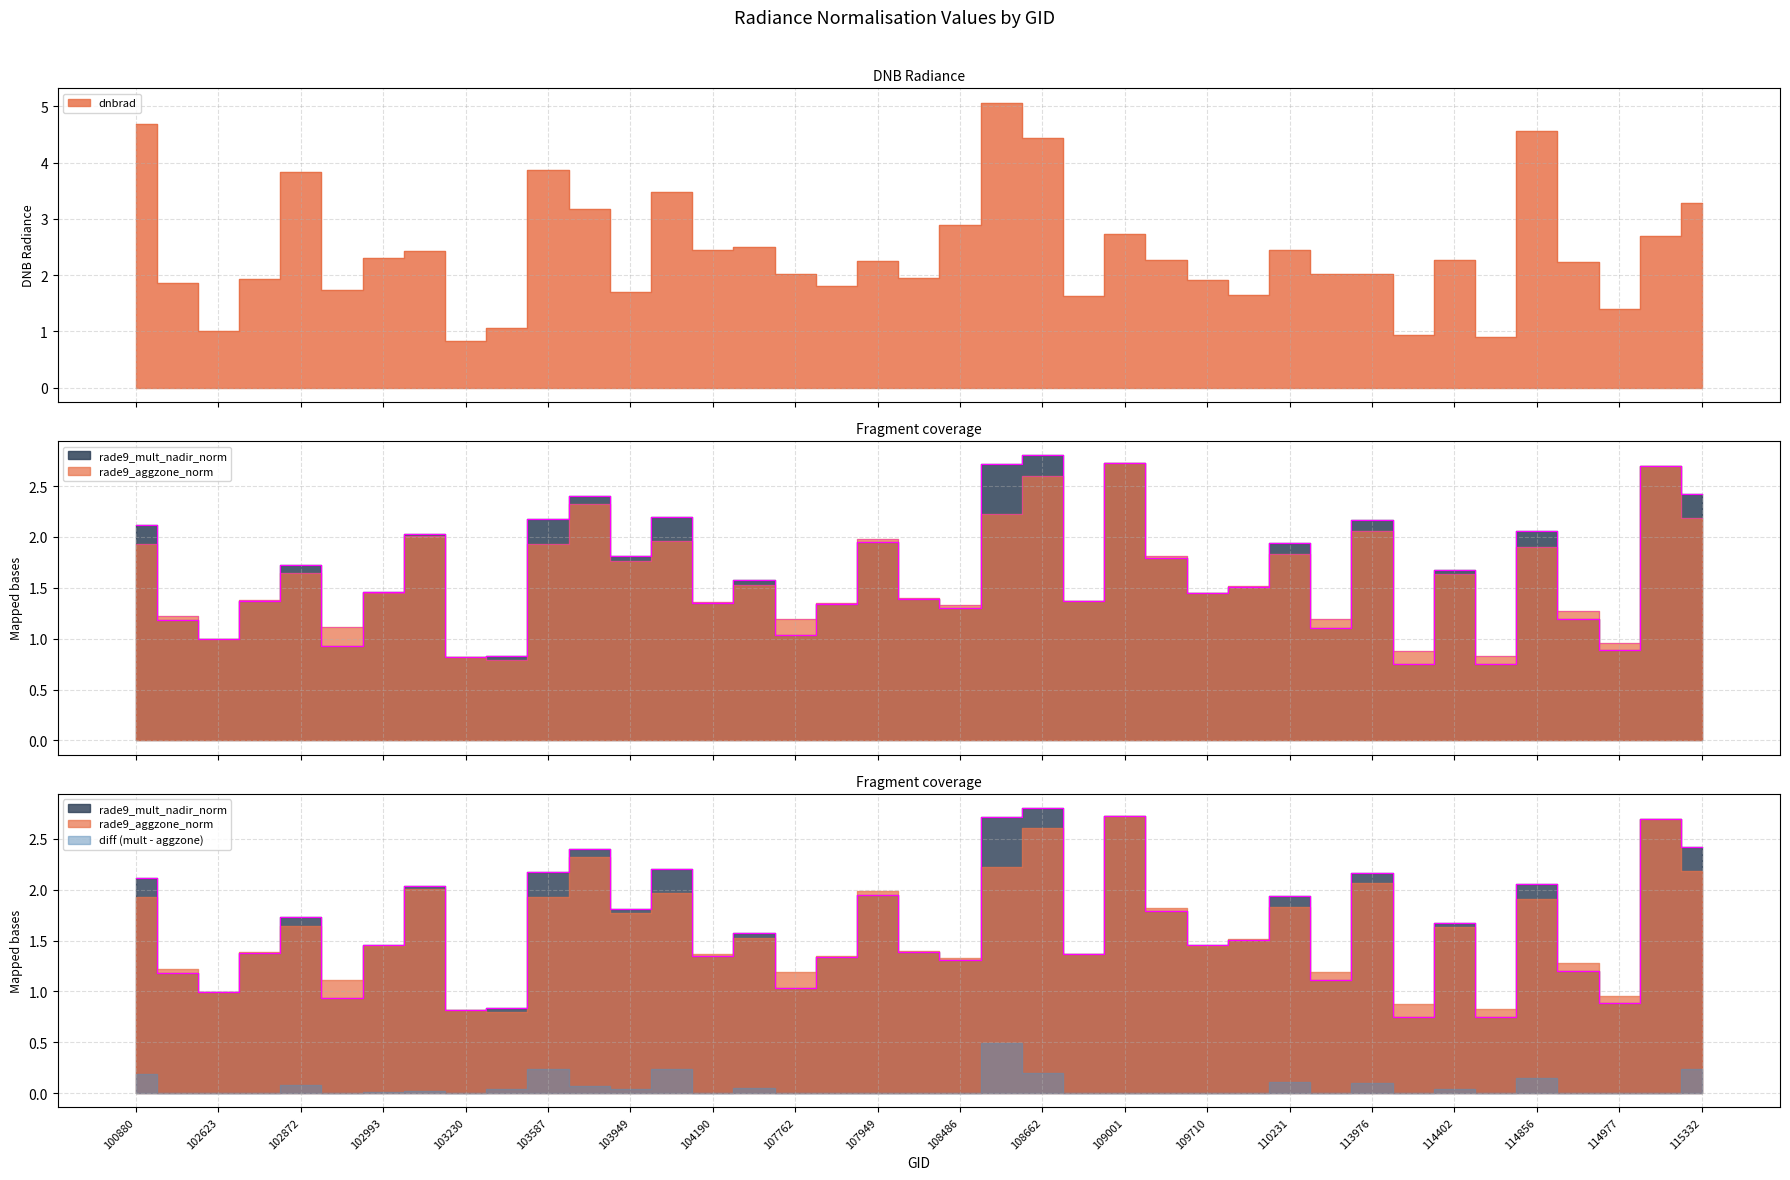

Which series changed the most between 100880 and 114977?

dnbrad